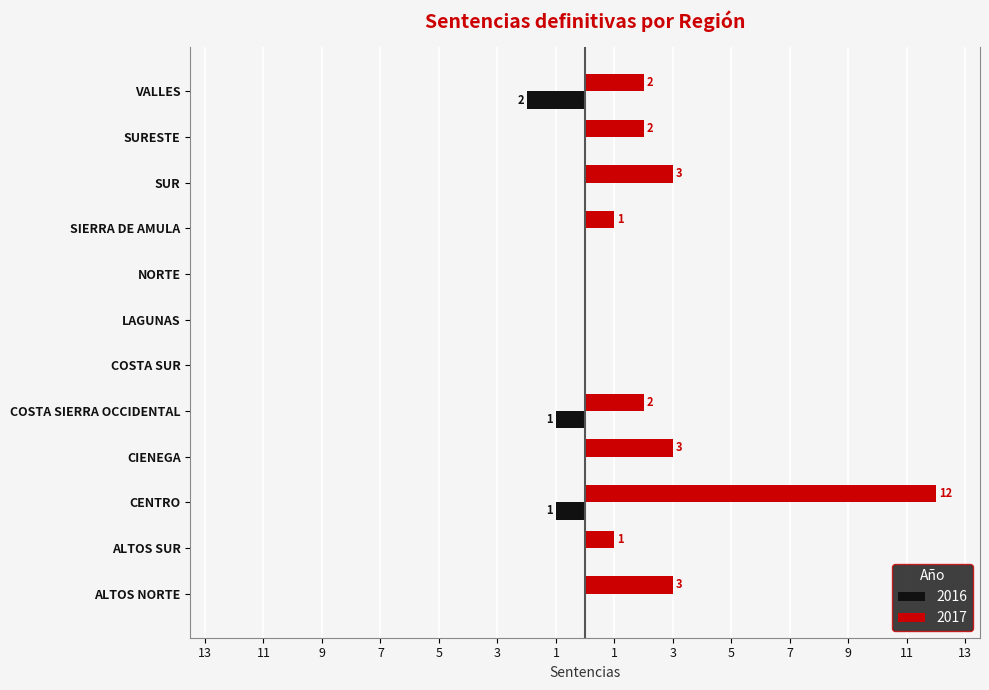

What position from the left is ALTOS SUR?

2